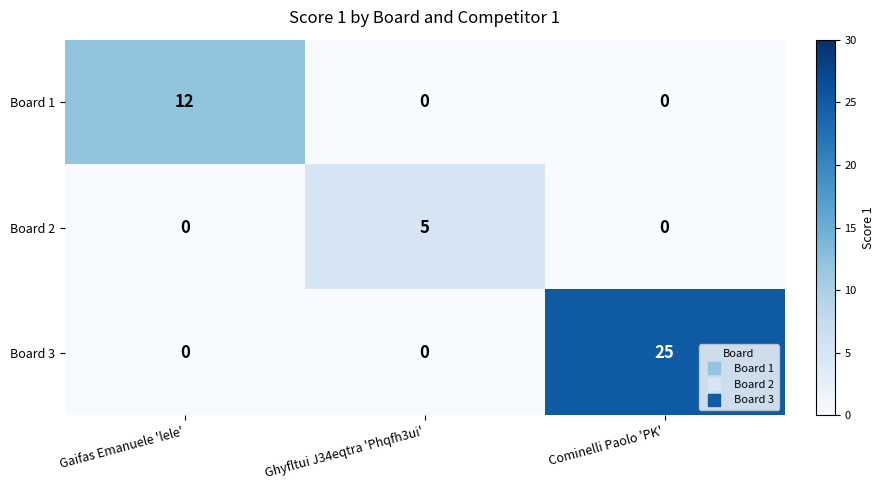

What is the spread (max minus min) of values at Ghyfltui J34eqtra 'Phqfh3ui'?

5